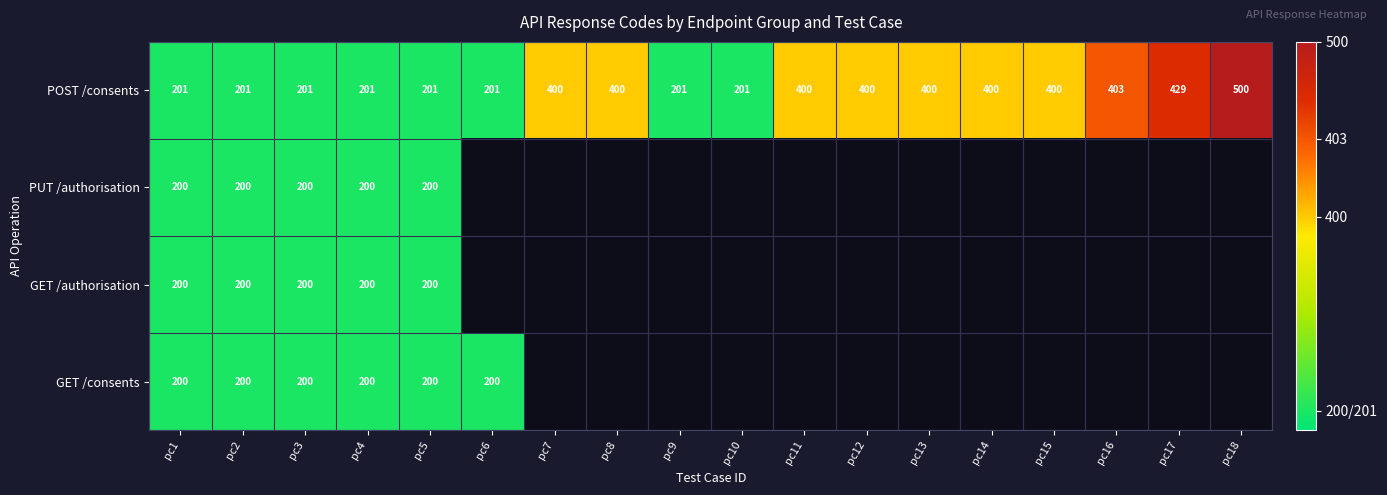

Is the value of PUT /authorisation at pc4 greater than the value of POST /consents at pc17?

No